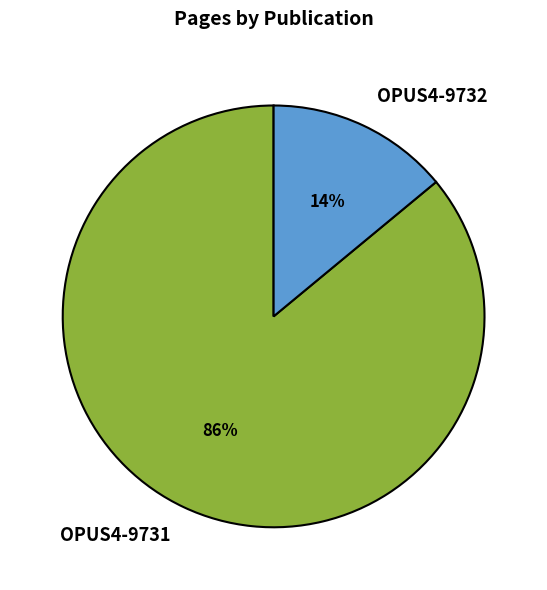

How many segments does this pie chart have?

2